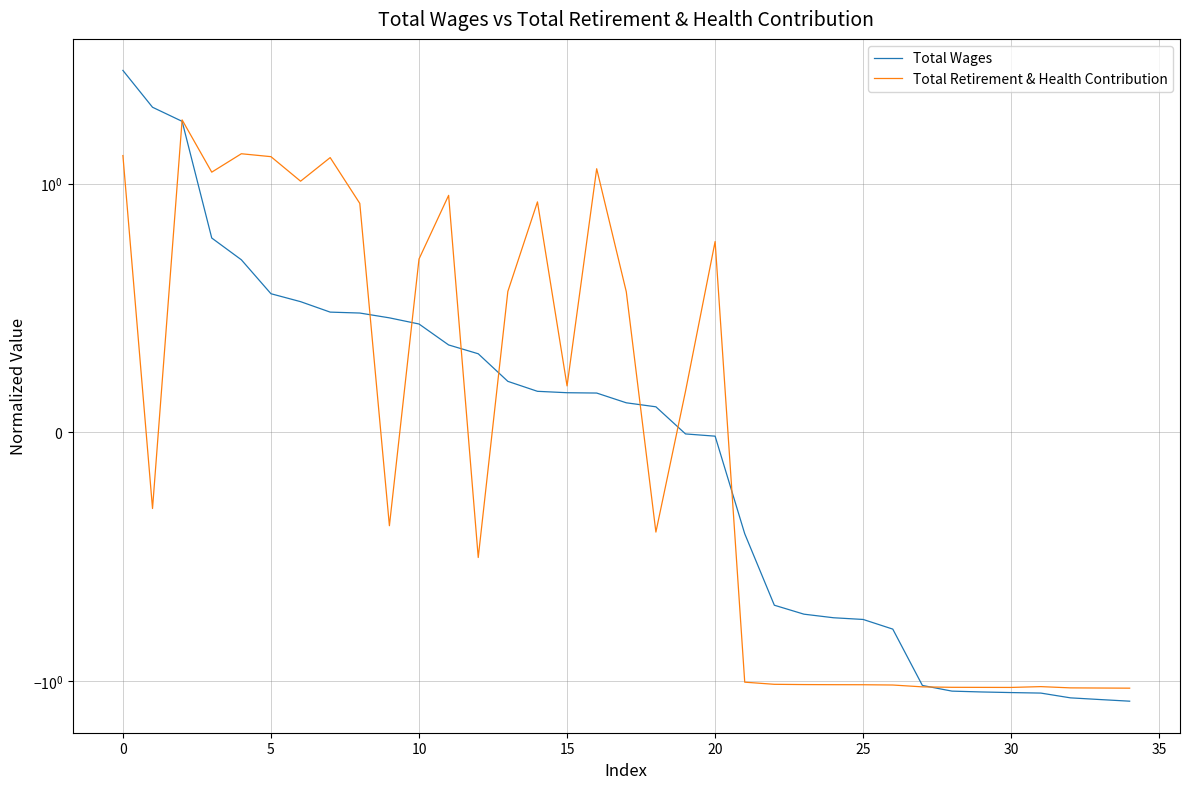

Count the number of categories in the chart.

35